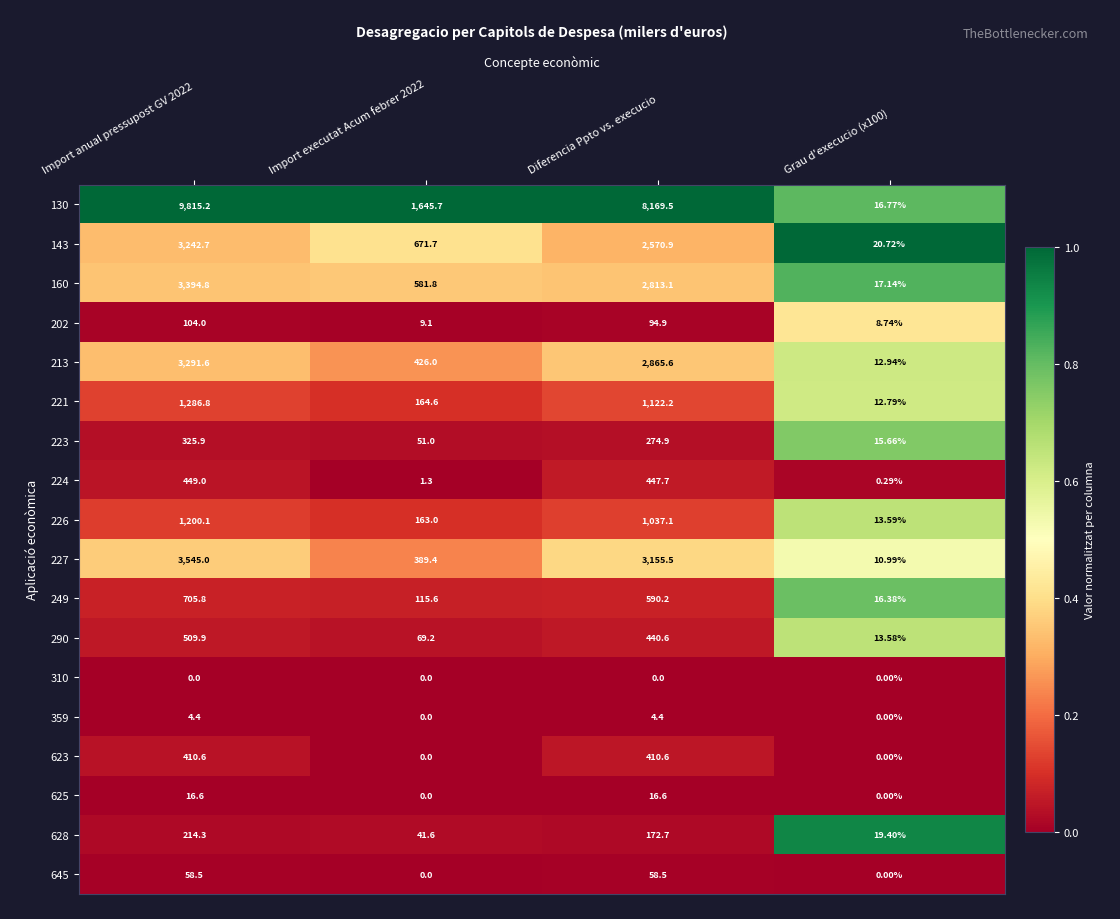

Where is 221 nearest to the value 649?

Diferencia Ppto vs. execucio